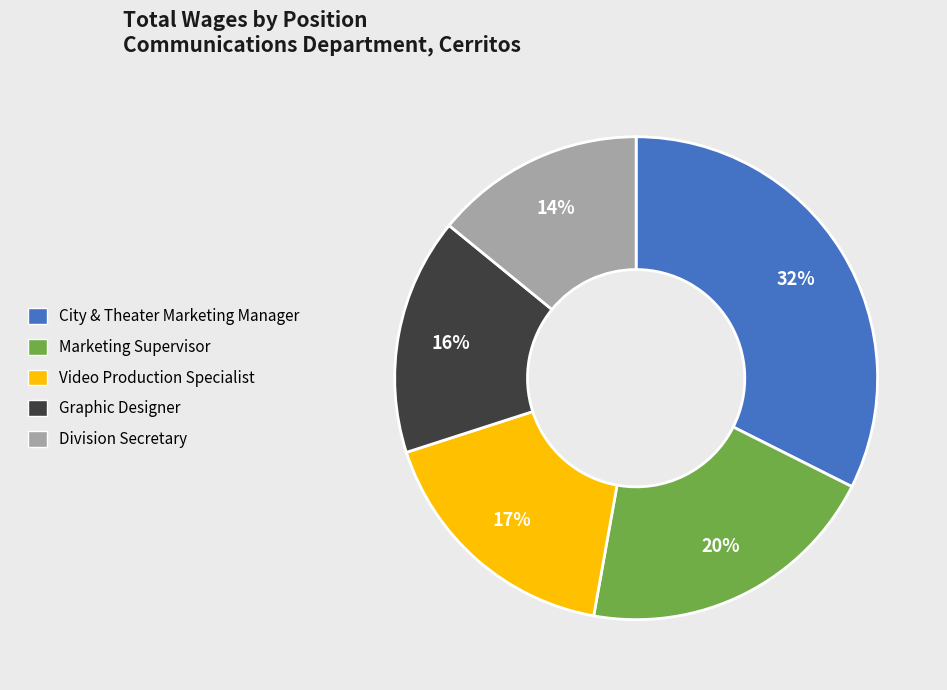

Count the number of slices in the pie.

5